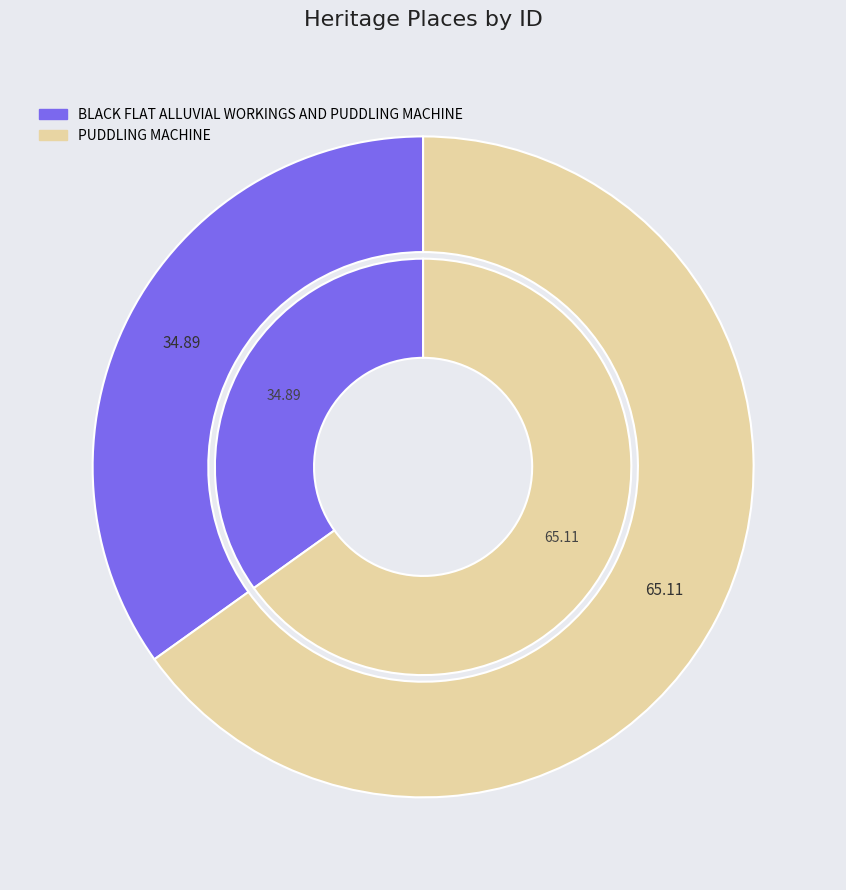

To the nearest percent, what is the difference between the PUDDLING MACHINE and BLACK FLAT ALLUVIAL WORKINGS AND PUDDLING MACHINE slice percentages?

30%